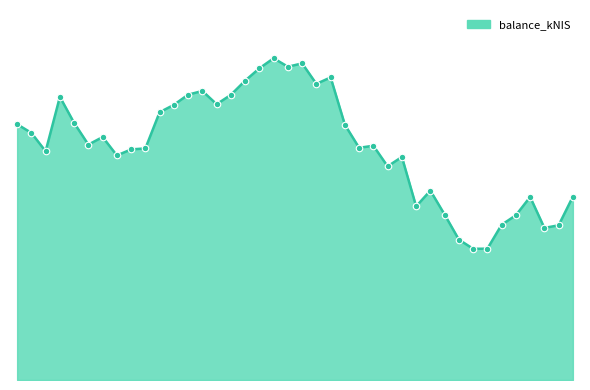

Is this an area chart (filled region under the line)?

Yes